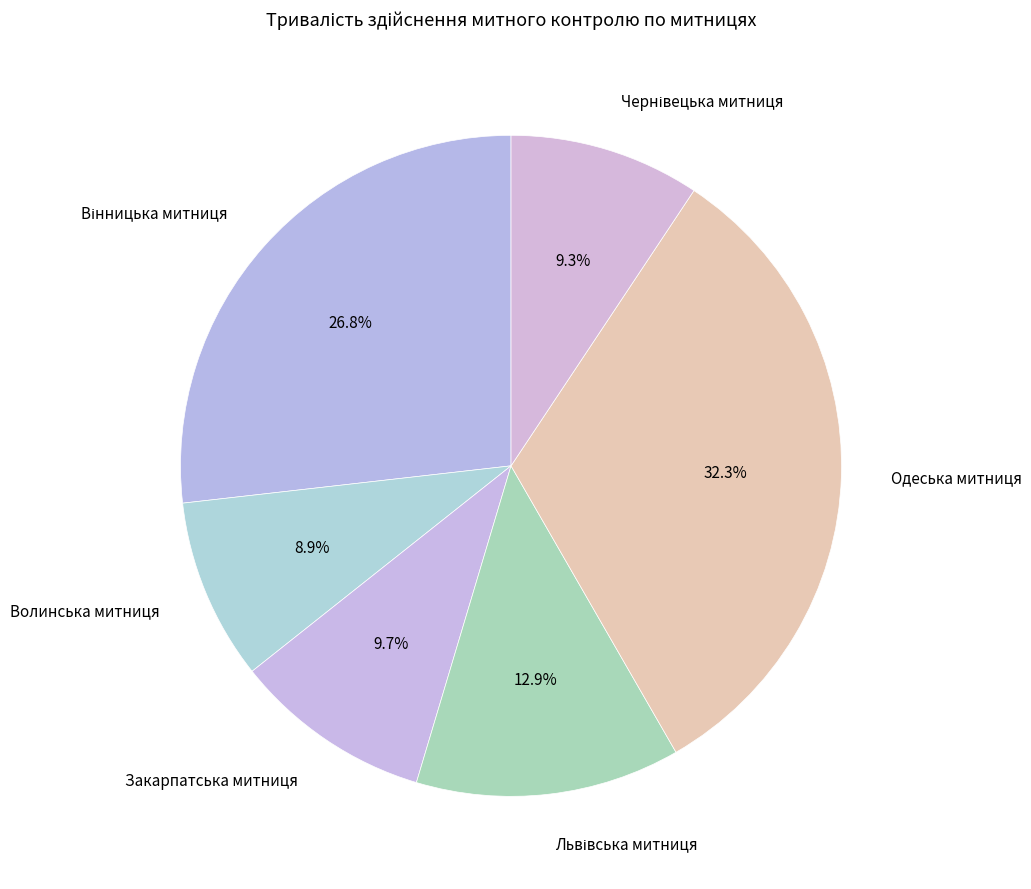

Which slice is the largest?

Одеська митниця